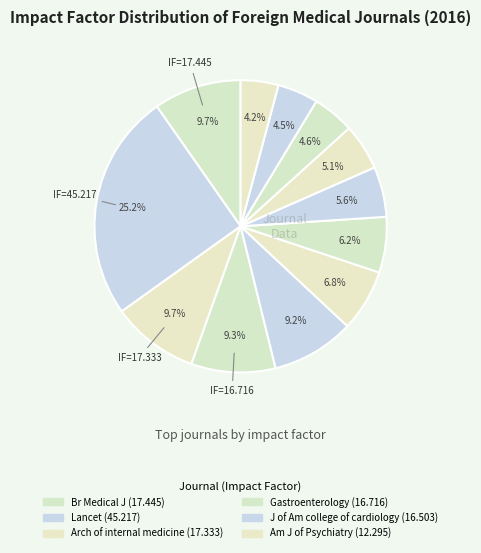

Is there a majority slice in this chart?

No